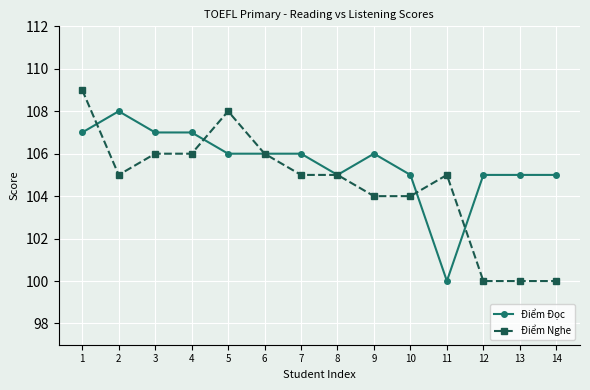

Reading right to left, what are all the values shown in this chart?

Điểm Đọc: 105	105	105	100	105	106	105	106	106	106	107	107	108	107
Điểm Nghe: 100	100	100	105	104	104	105	105	106	108	106	106	105	109